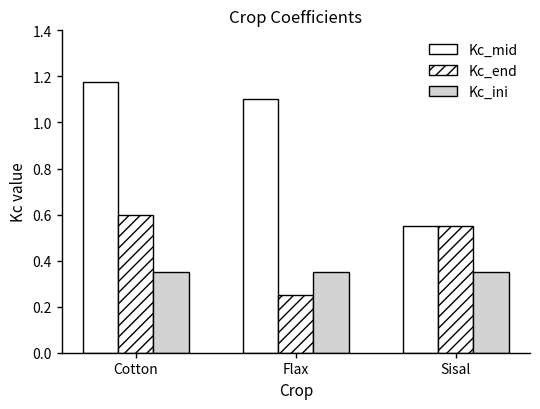

Count the number of categories in the chart.

3